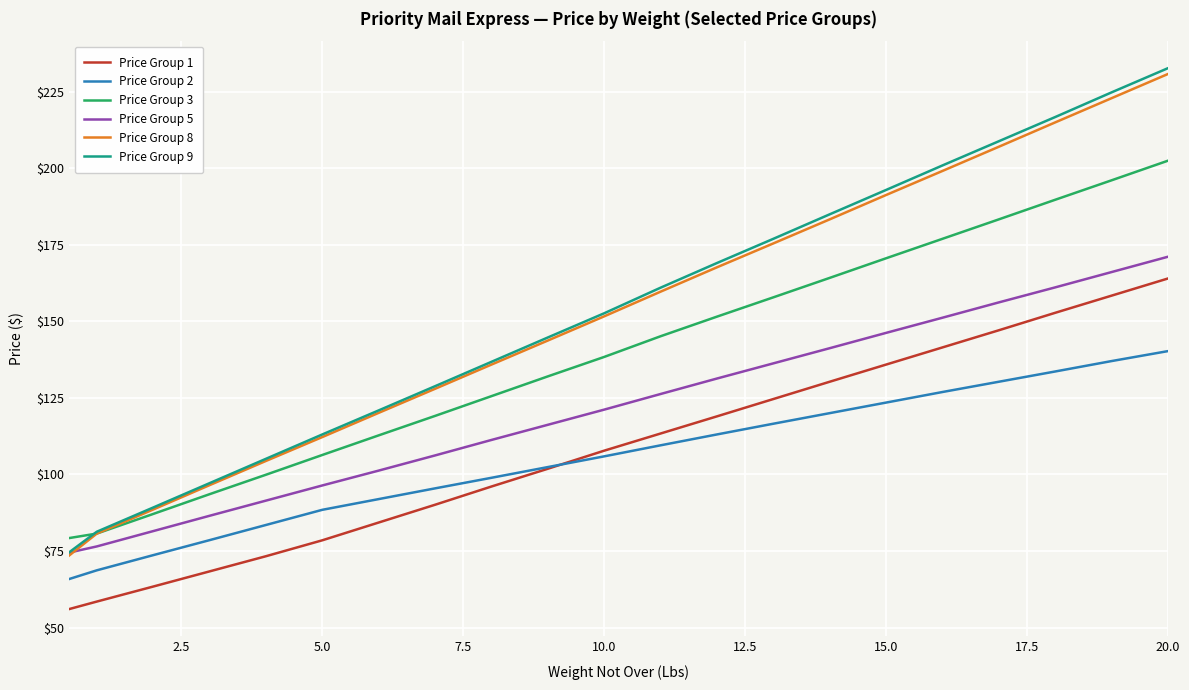

What is the minimum value for Price Group 3?

79.2